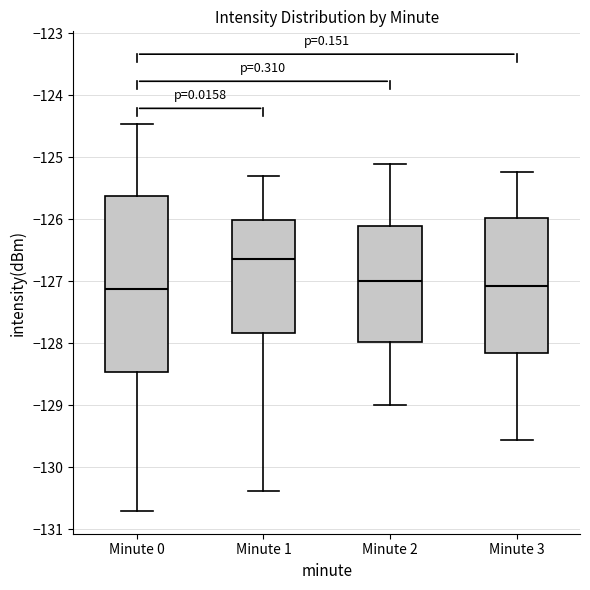

Comparing the boxes themselves (not the whiskers), which one is the tallest?

Minute 0